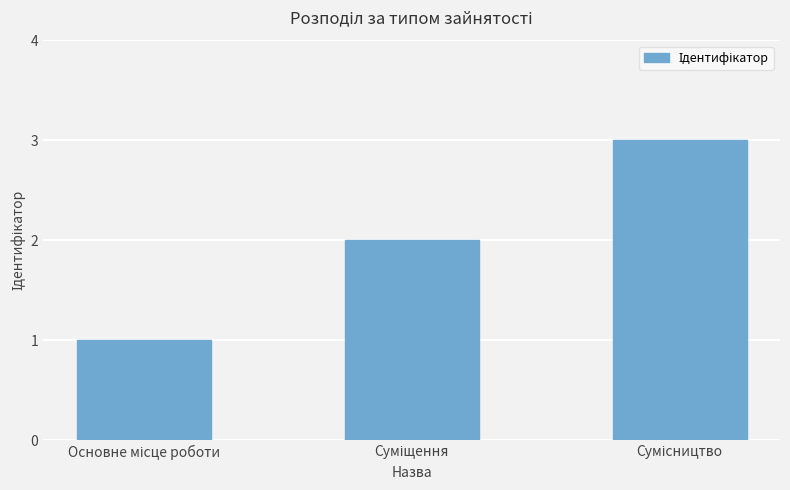

What is the average value?

2